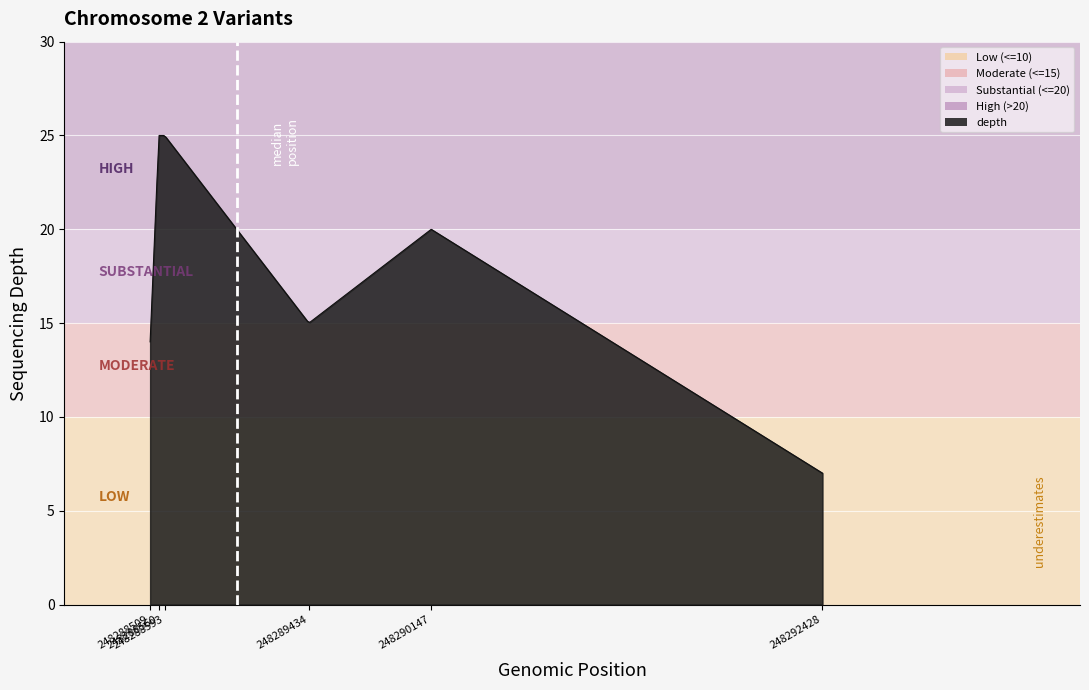

What is the difference between the maximum and minimum values?

18.0